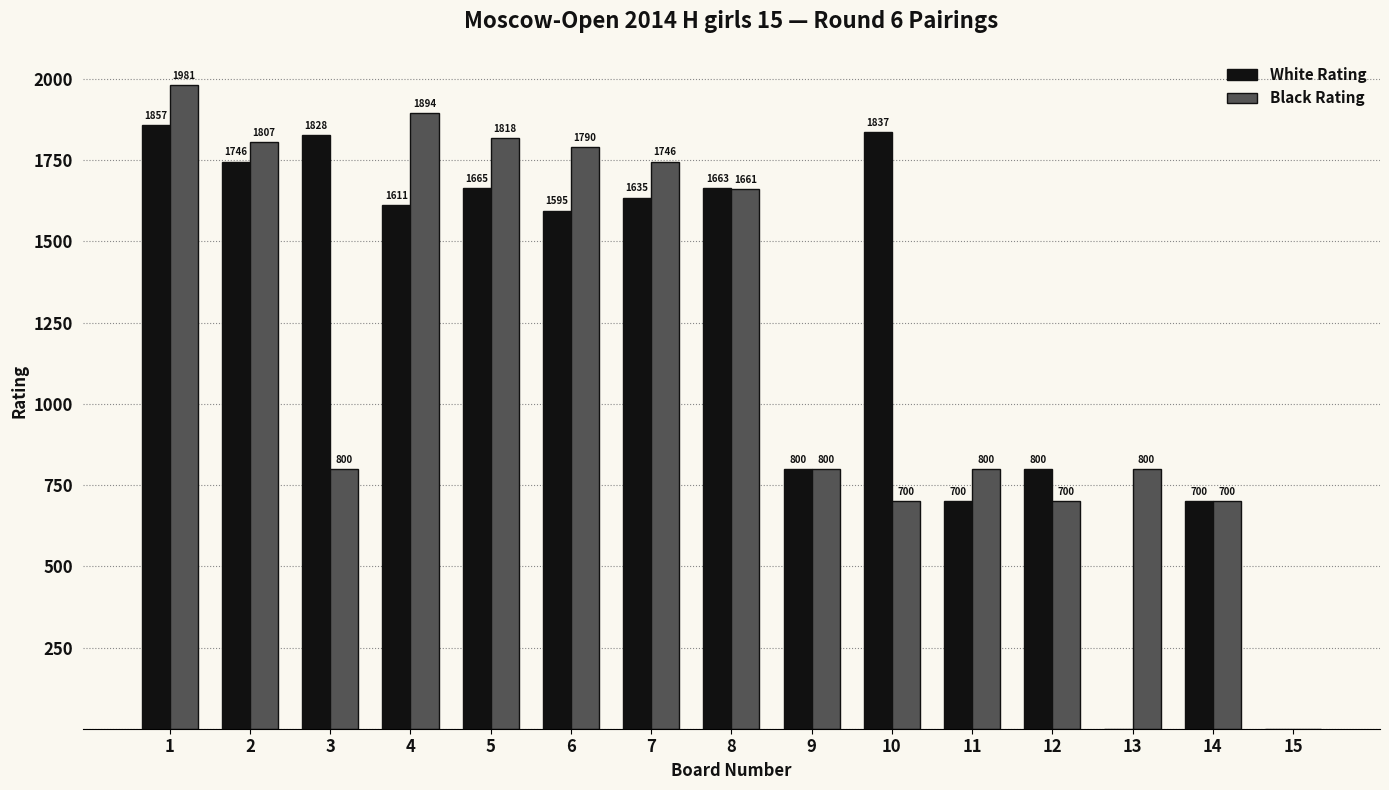

What is the sum of the White Rating values at 6 and 15?

1595